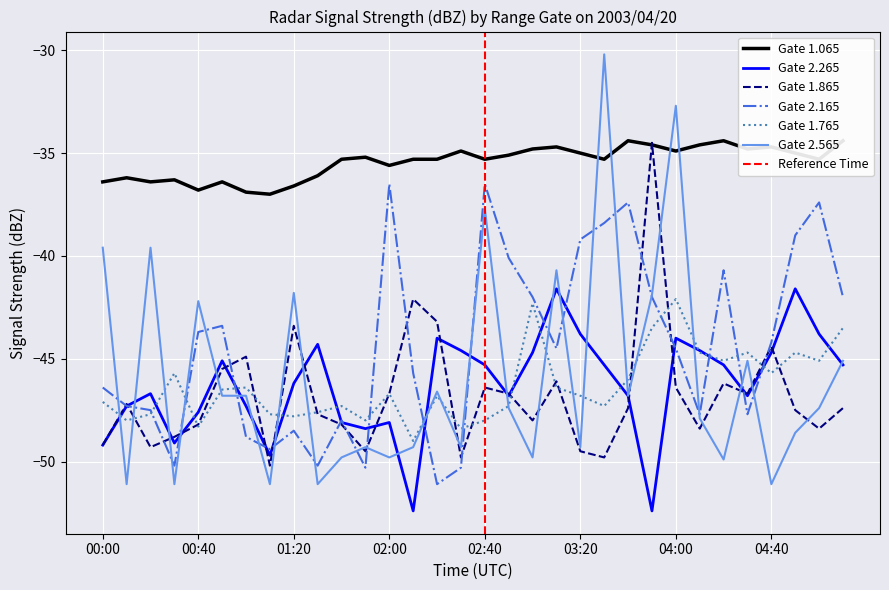

What is the label of the 17th point from the left?

02:40